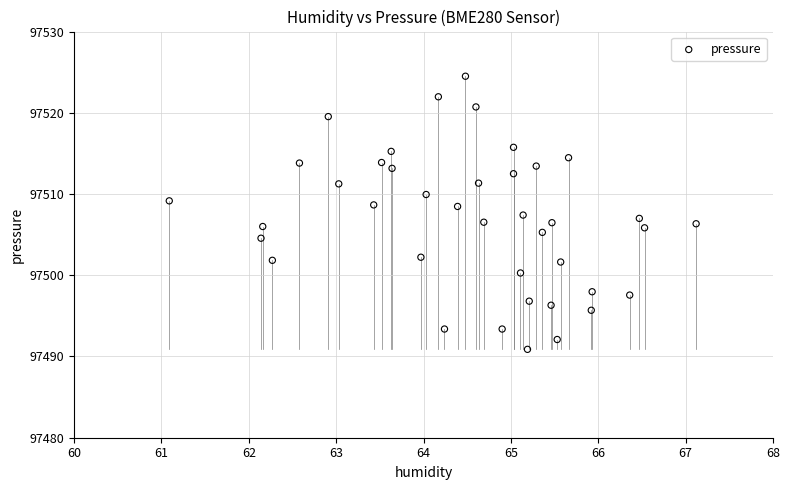

What is the range of X values (max minus min)?

6.0